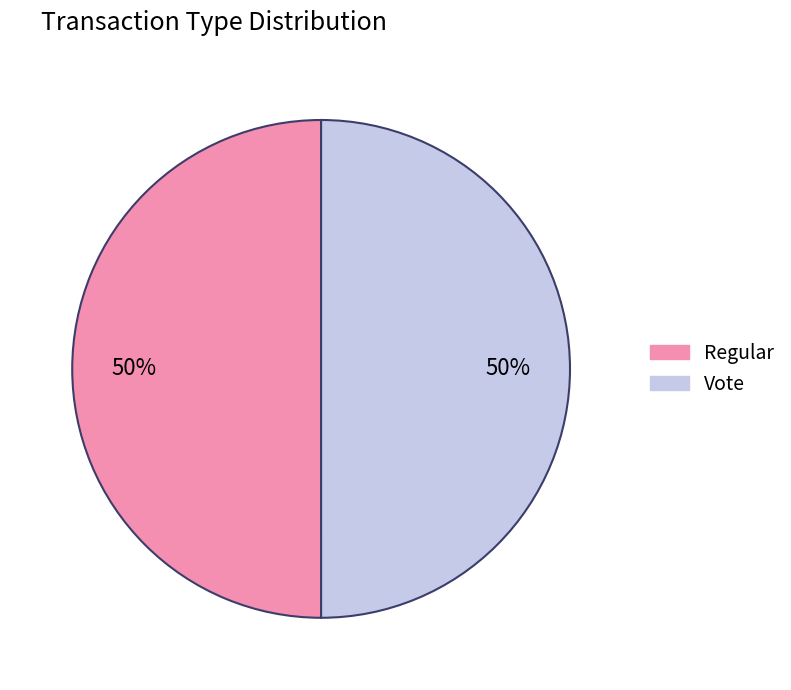

To the nearest percent, what portion does Regular represent?

50%